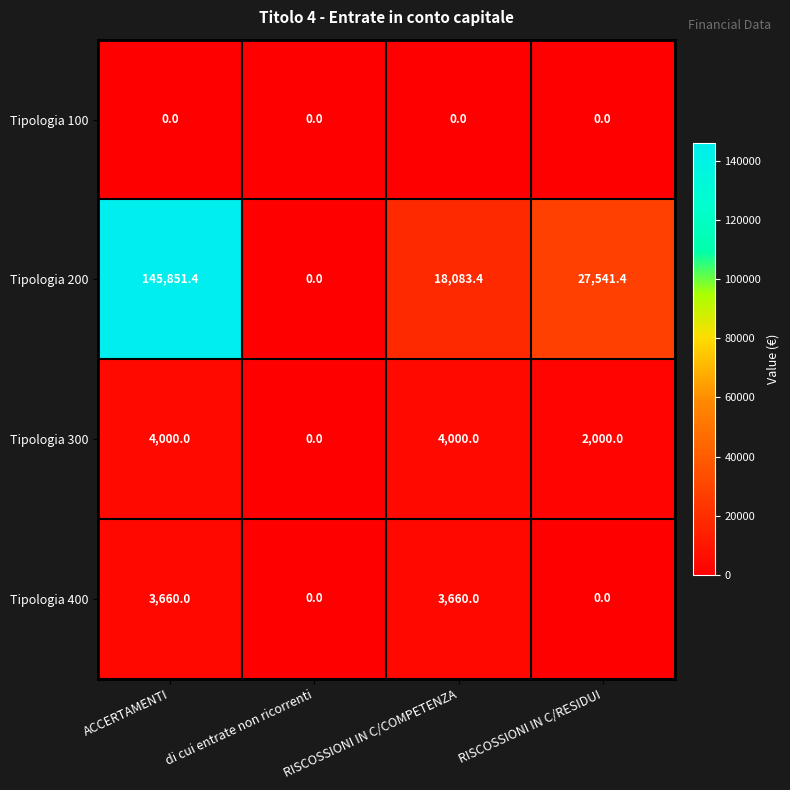

Count the number of categories in the chart.

4